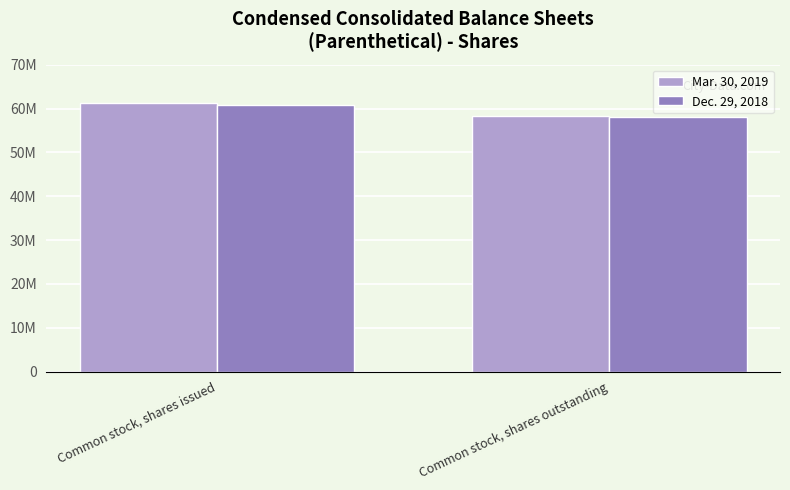

Are the bars horizontal?

No